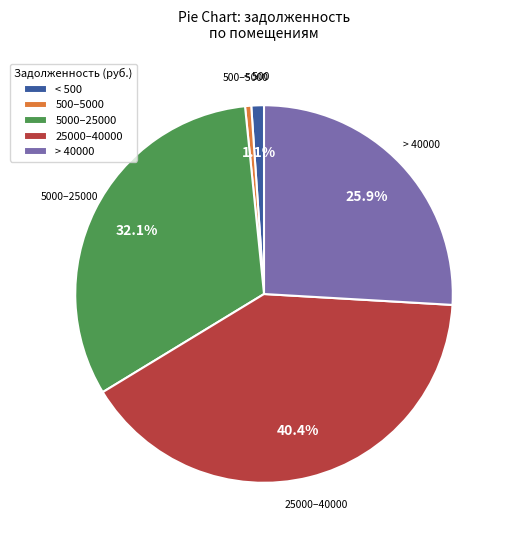

What is the total percentage of < 500 and > 40000?

27.0%